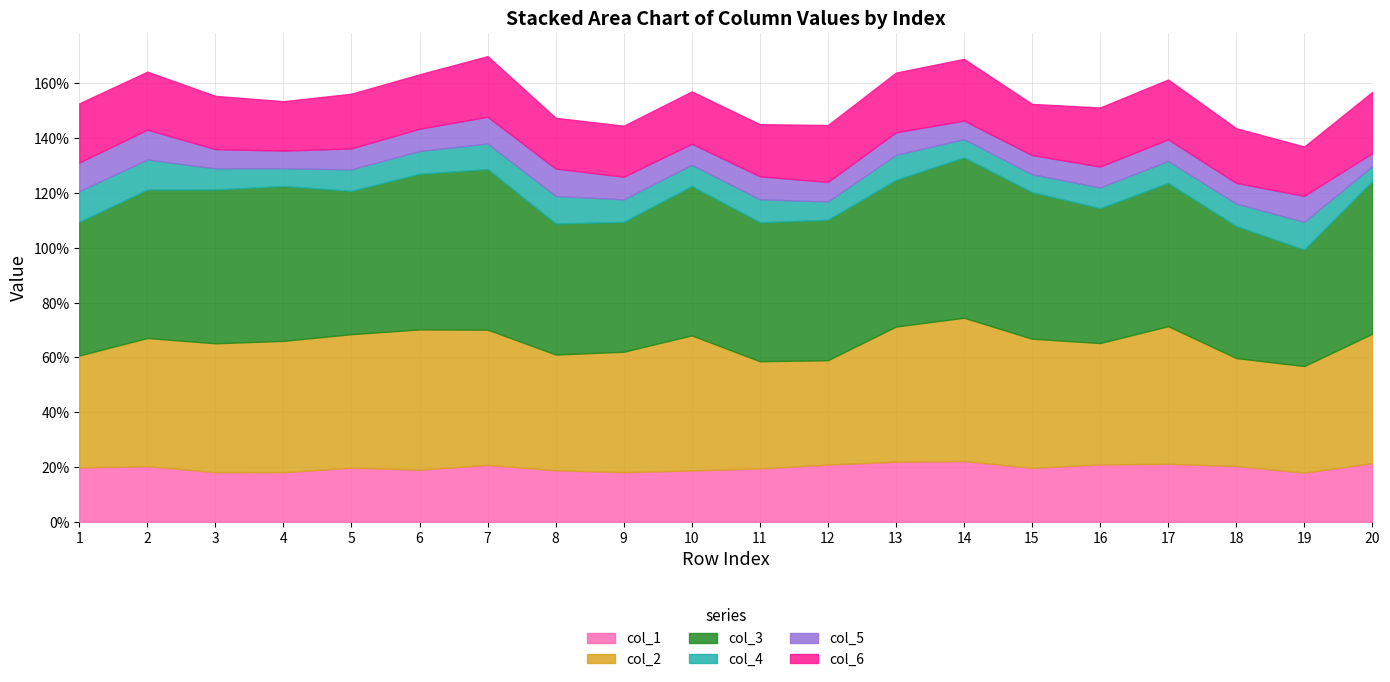

Reading left to right, list all the values displayed in this chart.

col_1: 0.2	0.2	0.2	0.2	0.2	0.2	0.2	0.2	0.2	0.2	0.2	0.2	0.2	0.2	0.2	0.2	0.2	0.2	0.2	0.2
col_2: 0.4	0.5	0.5	0.5	0.5	0.5	0.5	0.4	0.4	0.5	0.4	0.4	0.5	0.5	0.5	0.4	0.5	0.4	0.4	0.5
col_3: 0.5	0.5	0.6	0.6	0.5	0.6	0.6	0.5	0.5	0.5	0.5	0.5	0.5	0.6	0.5	0.5	0.5	0.5	0.4	0.6
col_4: 0.1	0.1	0.1	0.1	0.1	0.1	0.1	0.1	0.1	0.1	0.1	0.1	0.1	0.1	0.1	0.1	0.1	0.1	0.1	0.1
col_5: 0.1	0.1	0.1	0.1	0.1	0.1	0.1	0.1	0.1	0.1	0.1	0.1	0.1	0.1	0.1	0.1	0.1	0.1	0.1	0.0
col_6: 0.2	0.2	0.2	0.2	0.2	0.2	0.2	0.2	0.2	0.2	0.2	0.2	0.2	0.2	0.2	0.2	0.2	0.2	0.2	0.2